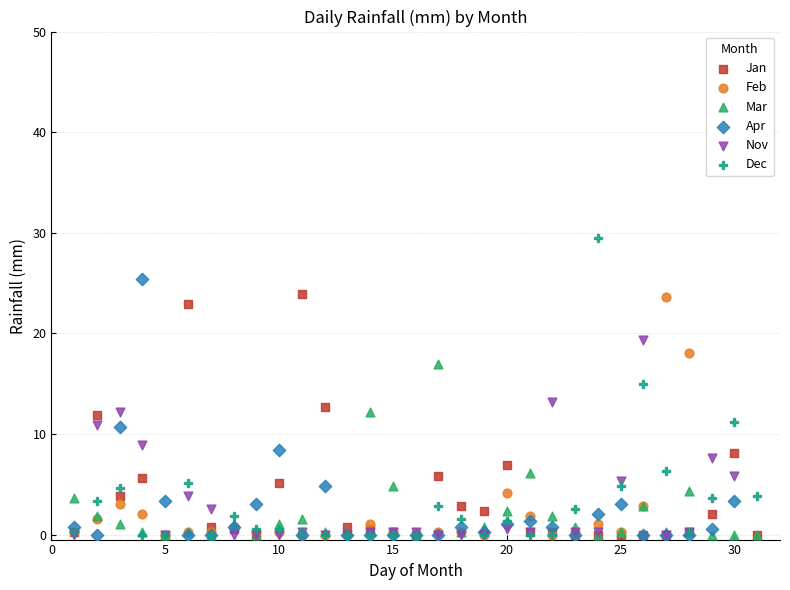

Which series contains the highest Y value?

Dec